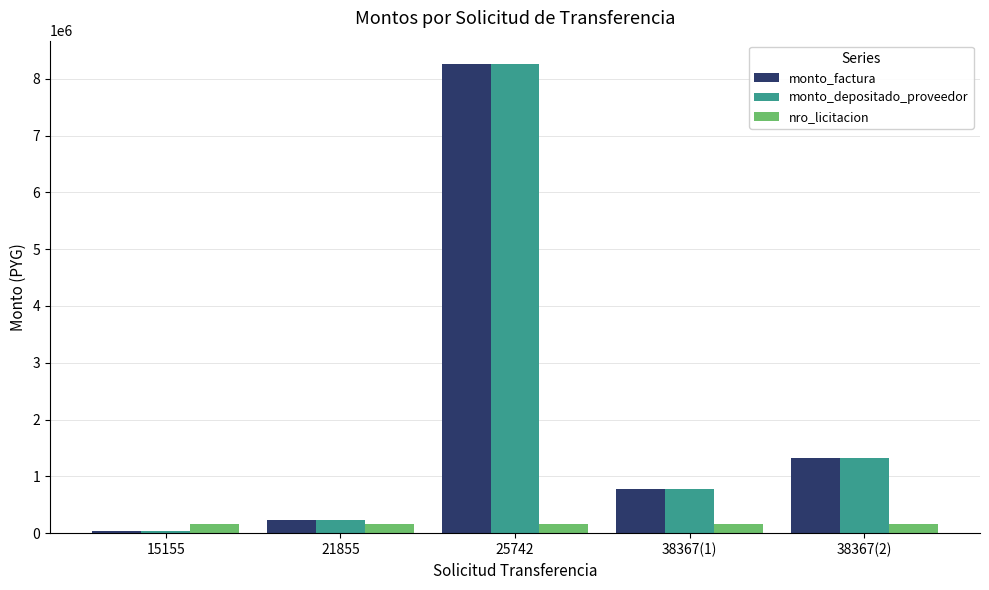

How many bars are there in each group?

3